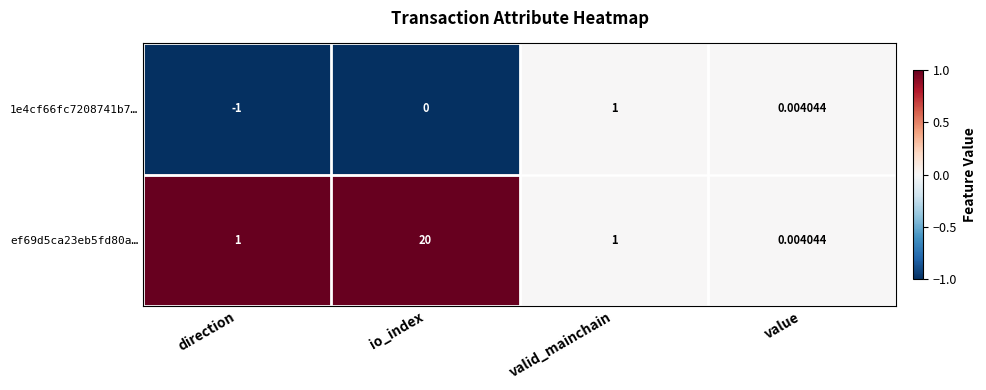

At which category is the sum across all series the highest?

io_index